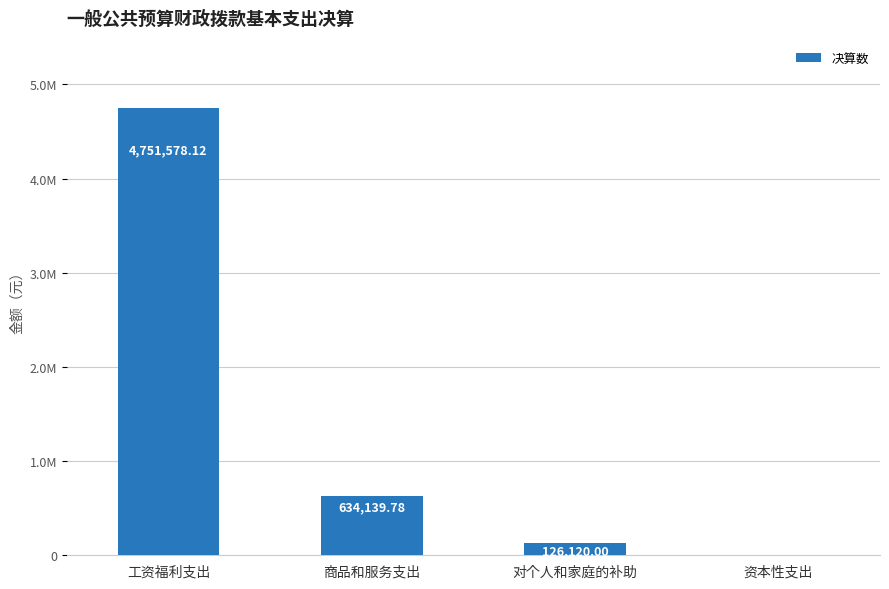

What is the label of the 3rd bar from the left?

对个人和家庭的补助